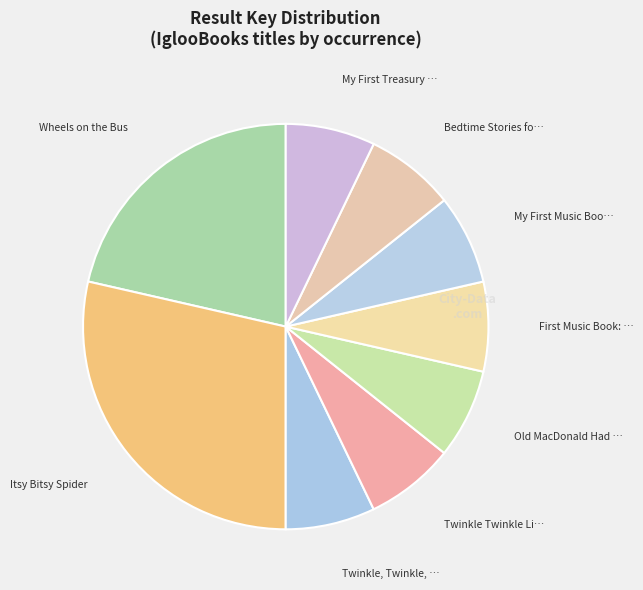

Count the number of slices in the pie.

9